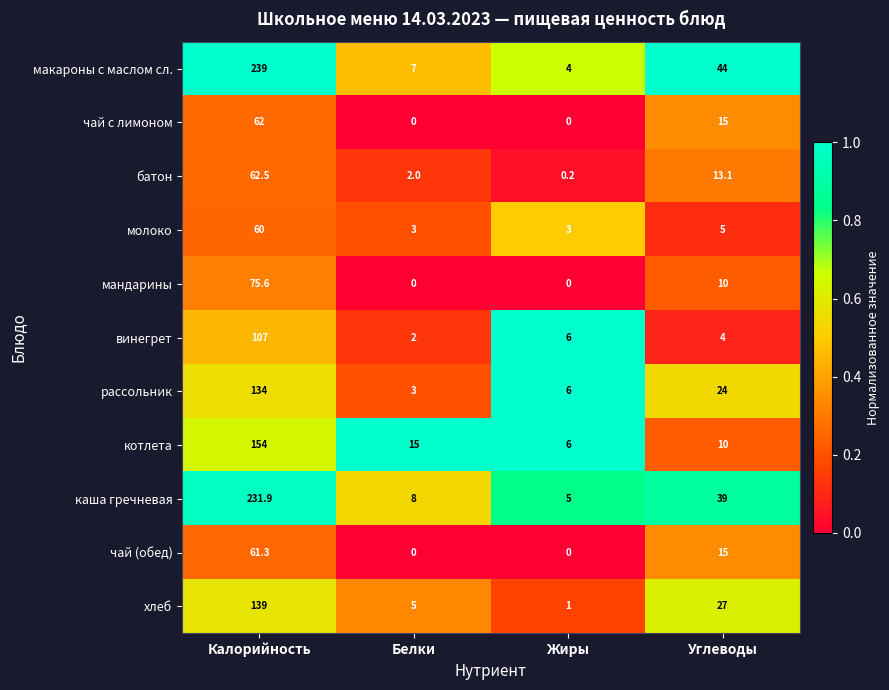

What is the difference between the second highest and minimum values in the чай (обед) series?

15.0